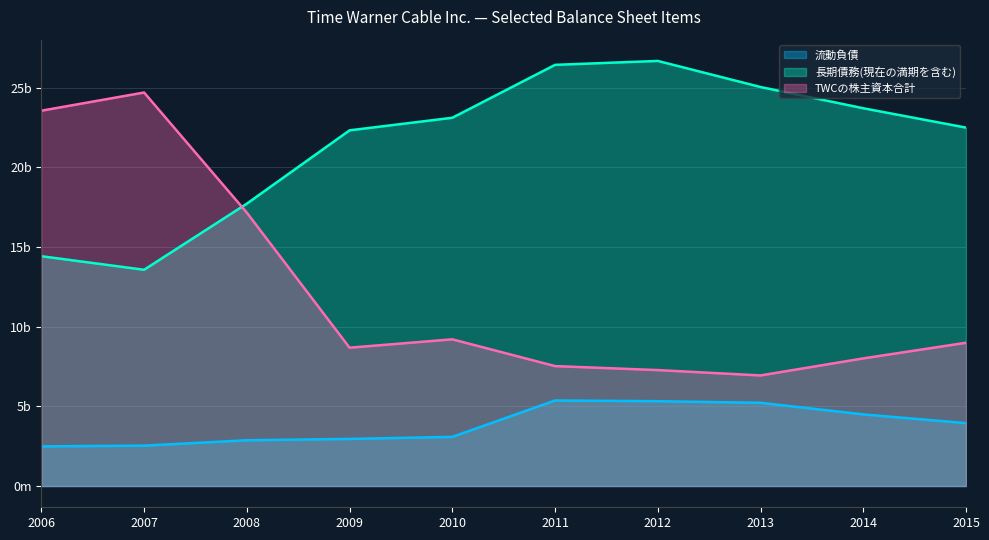

At which label is 流動負債 closest to 3930?

2015